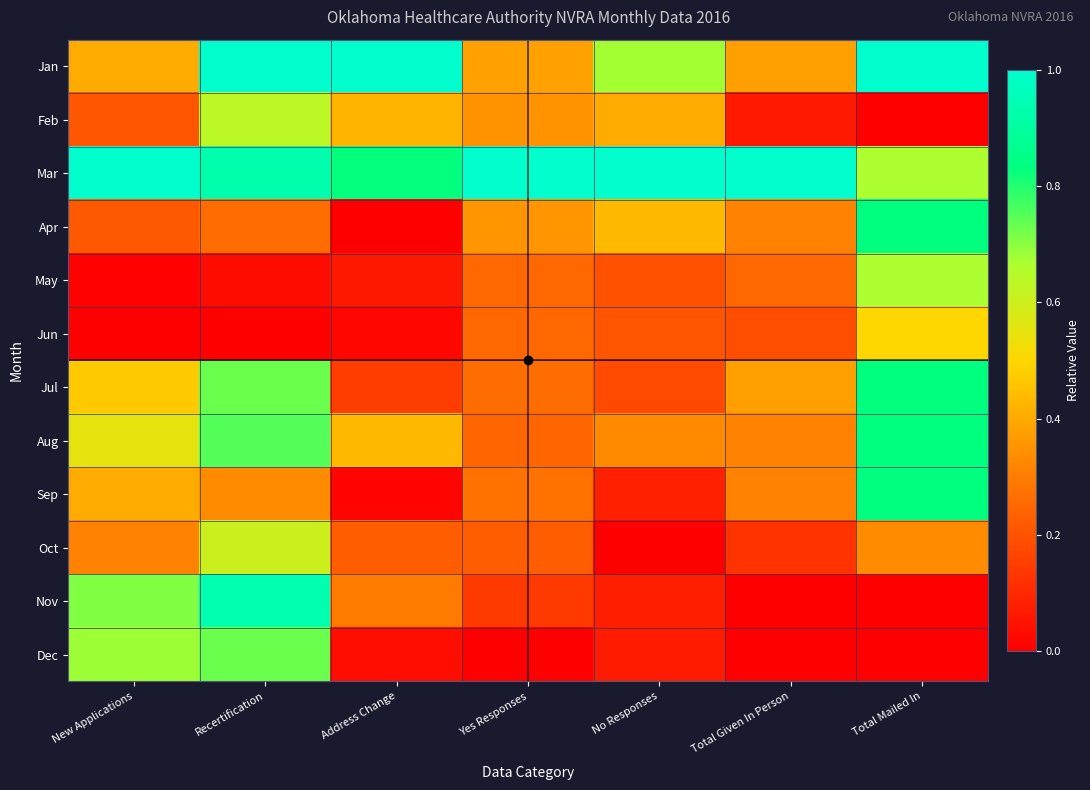

List the series in order of their peak value, lowest first.

Jun, Oct, Feb, May, Dec, Apr, Jul, Aug, Sep, Nov, Jan, Mar